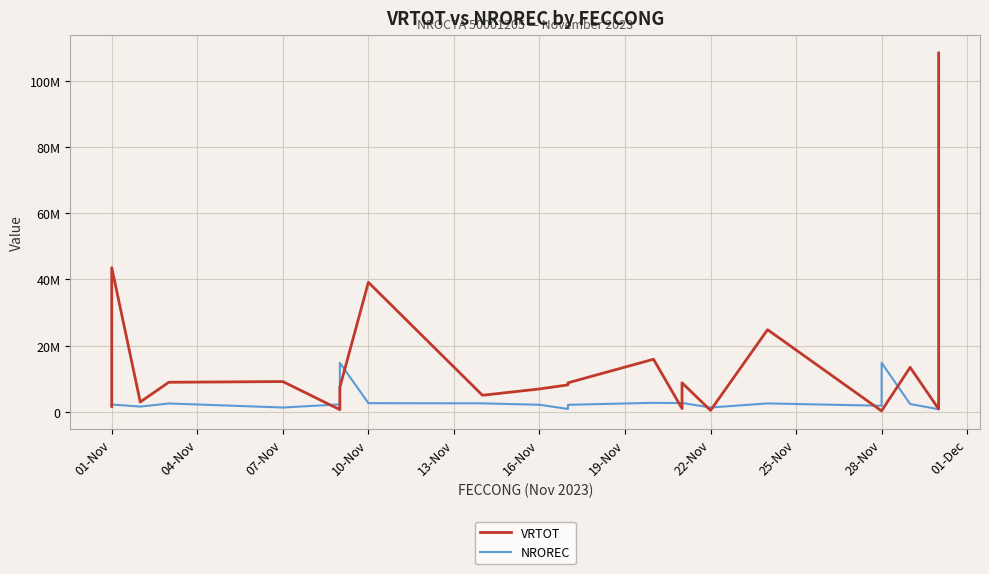

Reading right to left, transcribe all the data shown in this chart.

VRTOT: 108351540.0	23000000.0	9859104.1	8501515.0	8075259.0	894832.0	13464656.0	361000.0	300000.0	24842095.0	483519.0	8801242.5	1033677.0	15916252.0	8801243.0	8177411.0	6948763.0	5043443.0	39132744.0	7456345.0	1054000.0	700000.0	9180515.6	8962101.0	3011000.0	43585675.0	3455388.0	1671884.0
NROREC: 3370090.0	3369481.0	2152061.0	906624.0	865413.0	830136.0	2403257.0	14840682.0	1876401.0	2583363.0	1347252.0	2730253.0	2682221.0	2759810.0	2163363.0	906623.0	2176565.0	2604640.0	2657106.0	14840828.0	2476233.0	2282233.0	1349397.0	2565401.0	1622428.0	2259165.0	2142545.0	2142544.0